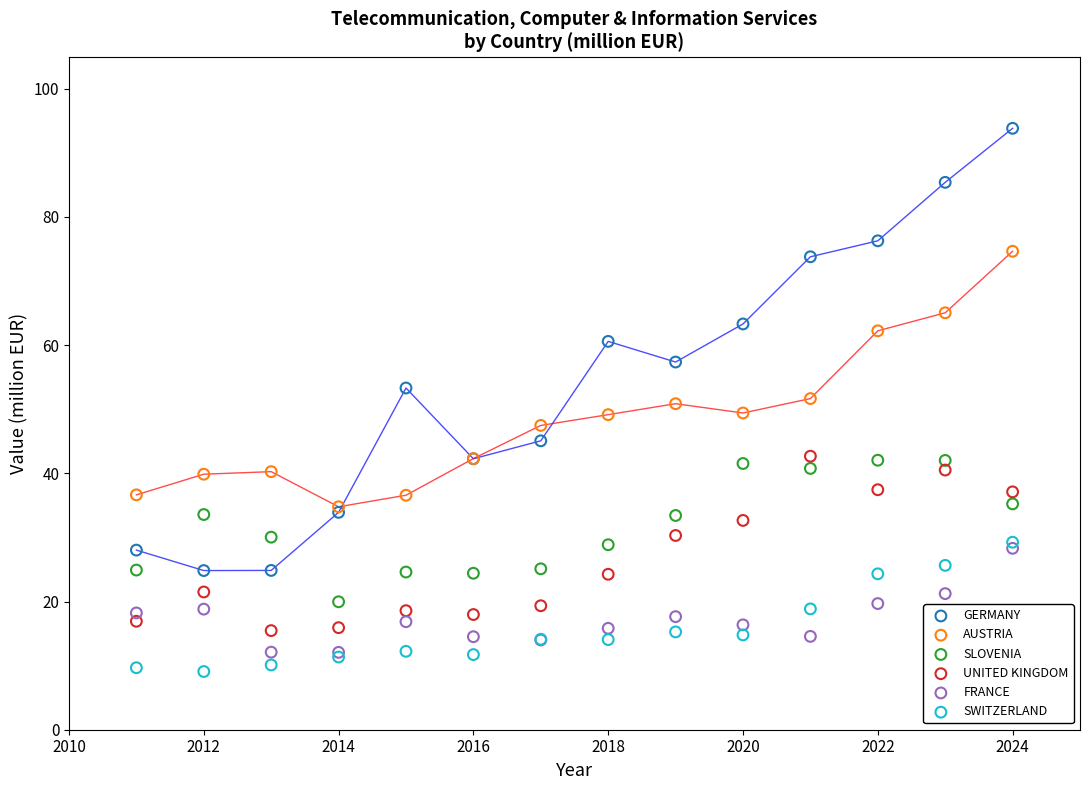

What are all the series names shown in the legend?

GERMANY, AUSTRIA, SLOVENIA, UNITED KINGDOM, FRANCE, SWITZERLAND